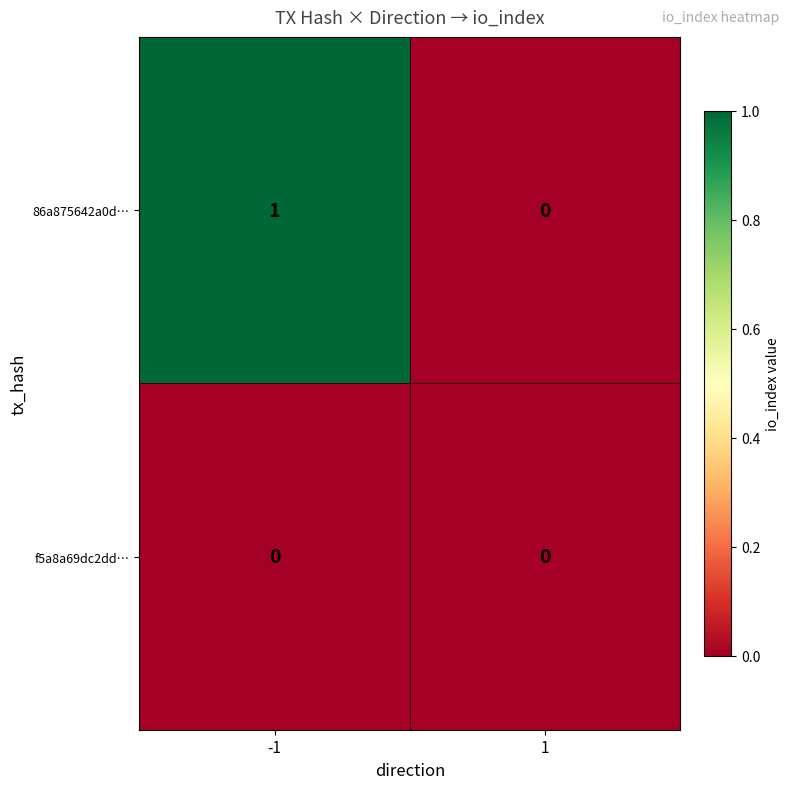

At which category is the sum across all series the highest?

-1